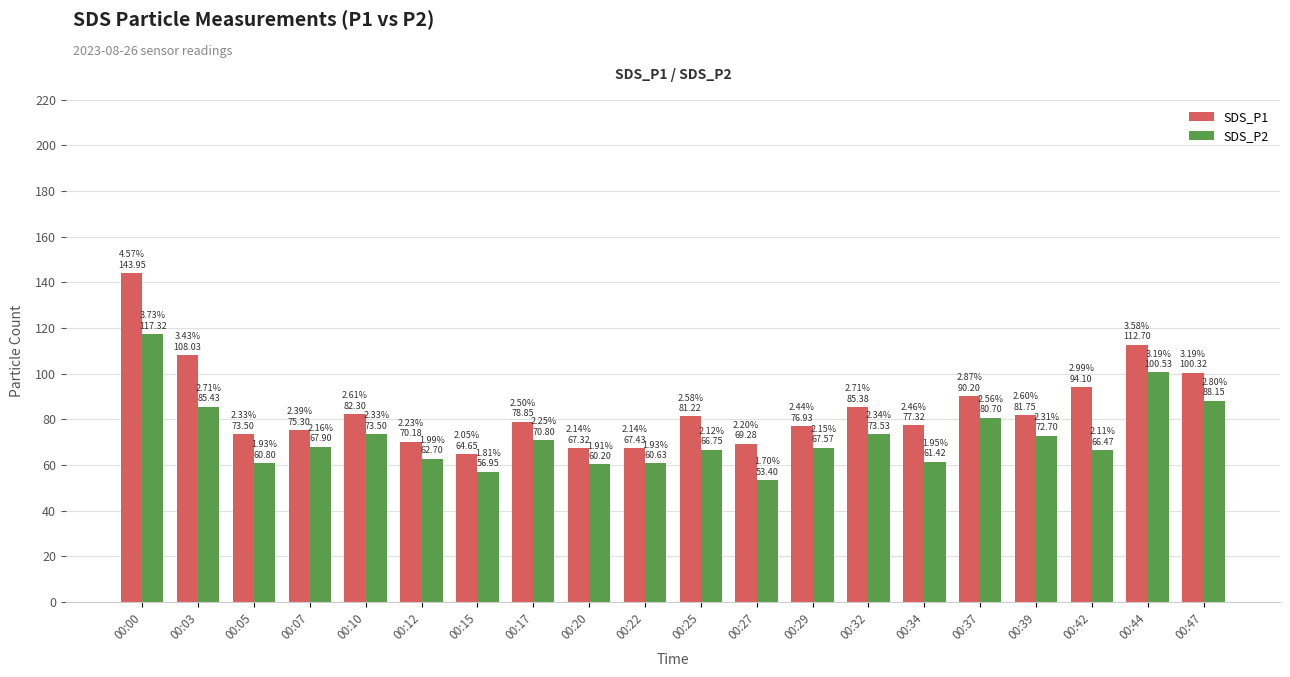

Which category has the lowest value in the SDS_P2 series?

00:27